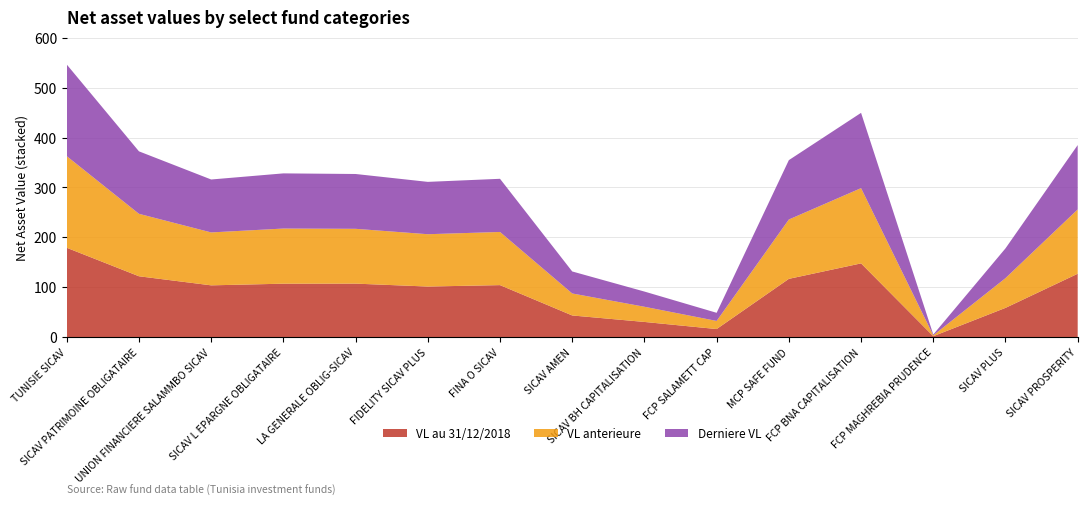

Reading right to left, what are all the values shown in this chart?

VL au 31/12/2018: SICAV PROSPERITY=126.8	SICAV PLUS=58.4	FCP MAGHREBIA PRUDENCE=1.6	FCP BNA CAPITALISATION=147.6	MCP SAFE FUND=116.6	FCP SALAMETT CAP=16.0	SICAV BH CAPITALISATION=30.2	SICAV AMEN=43.2	FINA O SICAV=104.1	FIDELITY SICAV PLUS=101.2	LA GENERALE OBLIG-SICAV=107.0	SICAV L EPARGNE OBLIGATAIRE=106.9	UNION FINANCIERE SALAMMBO SICAV=103.6	SICAV PATRIMOINE OBLIGATAIRE=121.8	TUNISIE SICAV=178.9
VL anterieure: SICAV PROSPERITY=128.9	SICAV PLUS=59.7	FCP MAGHREBIA PRUDENCE=1.7	FCP BNA CAPITALISATION=150.9	MCP SAFE FUND=119.0	FCP SALAMETT CAP=16.3	SICAV BH CAPITALISATION=30.5	SICAV AMEN=44.1	FINA O SICAV=106.6	FIDELITY SICAV PLUS=104.9	LA GENERALE OBLIG-SICAV=109.9	SICAV L EPARGNE OBLIGATAIRE=110.6	UNION FINANCIERE SALAMMBO SICAV=106.1	SICAV PATRIMOINE OBLIGATAIRE=125.2	TUNISIE SICAV=183.7
Derniere VL: SICAV PROSPERITY=129.0	SICAV PLUS=59.7	FCP MAGHREBIA PRUDENCE=1.7	FCP BNA CAPITALISATION=150.9	MCP SAFE FUND=119.0	FCP SALAMETT CAP=16.3	SICAV BH CAPITALISATION=30.5	SICAV AMEN=44.1	FINA O SICAV=106.6	FIDELITY SICAV PLUS=104.9	LA GENERALE OBLIG-SICAV=109.9	SICAV L EPARGNE OBLIGATAIRE=110.6	UNION FINANCIERE SALAMMBO SICAV=106.1	SICAV PATRIMOINE OBLIGATAIRE=125.3	TUNISIE SICAV=183.7